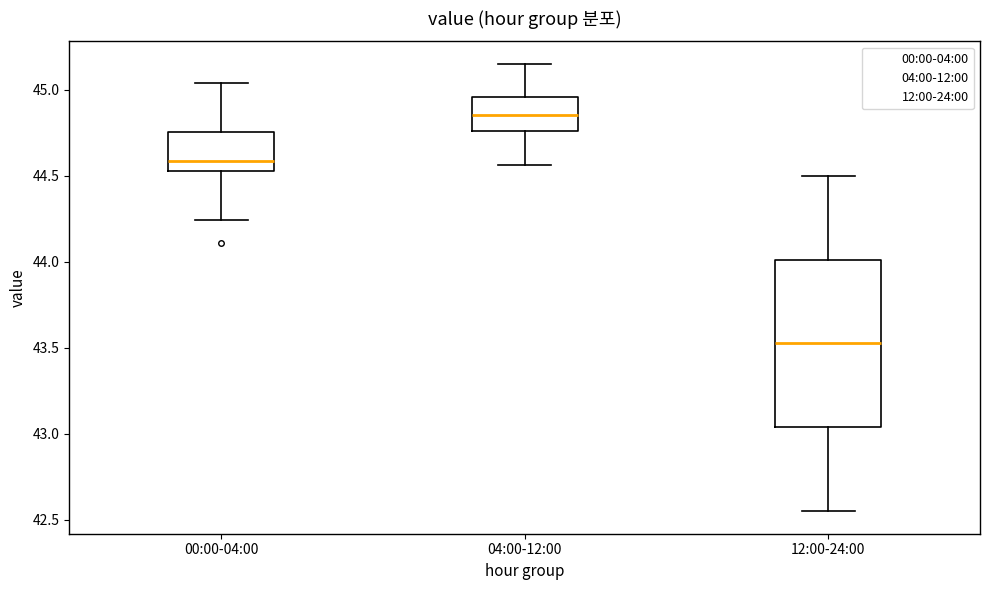

Reading left to right, read every box against the y-axis: the position of its median line, the range the box covers, and the ends of its whiskers. The values are not printed on the chart, so give them approximately, as read against the axis.

00:00-04:00: median 44.60, box 44.55 to 44.75, whiskers 44.25 to 45.05
04:00-12:00: median 44.85, box 44.75 to 44.95, whiskers 44.55 to 45.15
12:00-24:00: median 43.55, box 43.05 to 44.00, whiskers 42.55 to 44.50